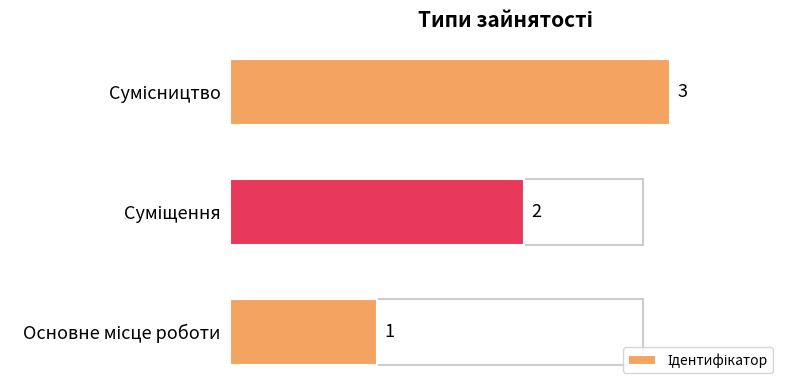

What is the sum of all values?

6